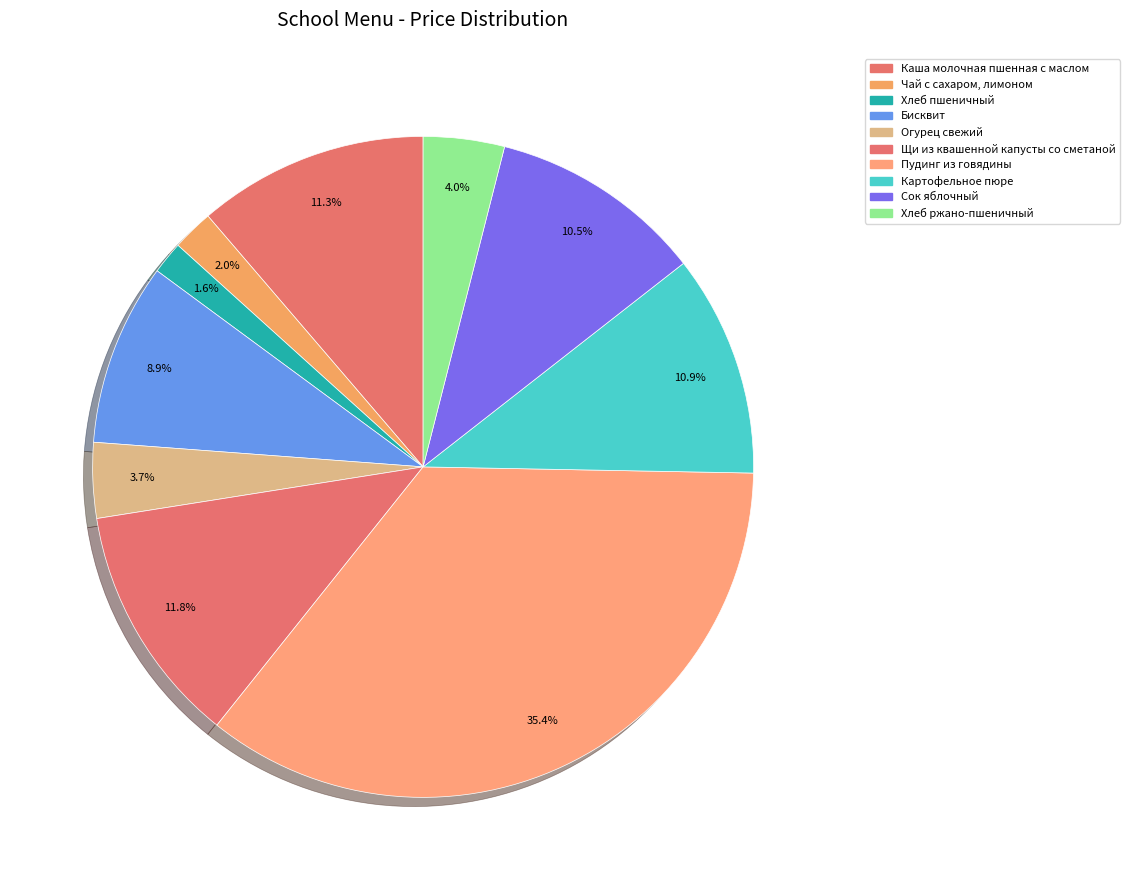

Count the number of slices in the pie.

10